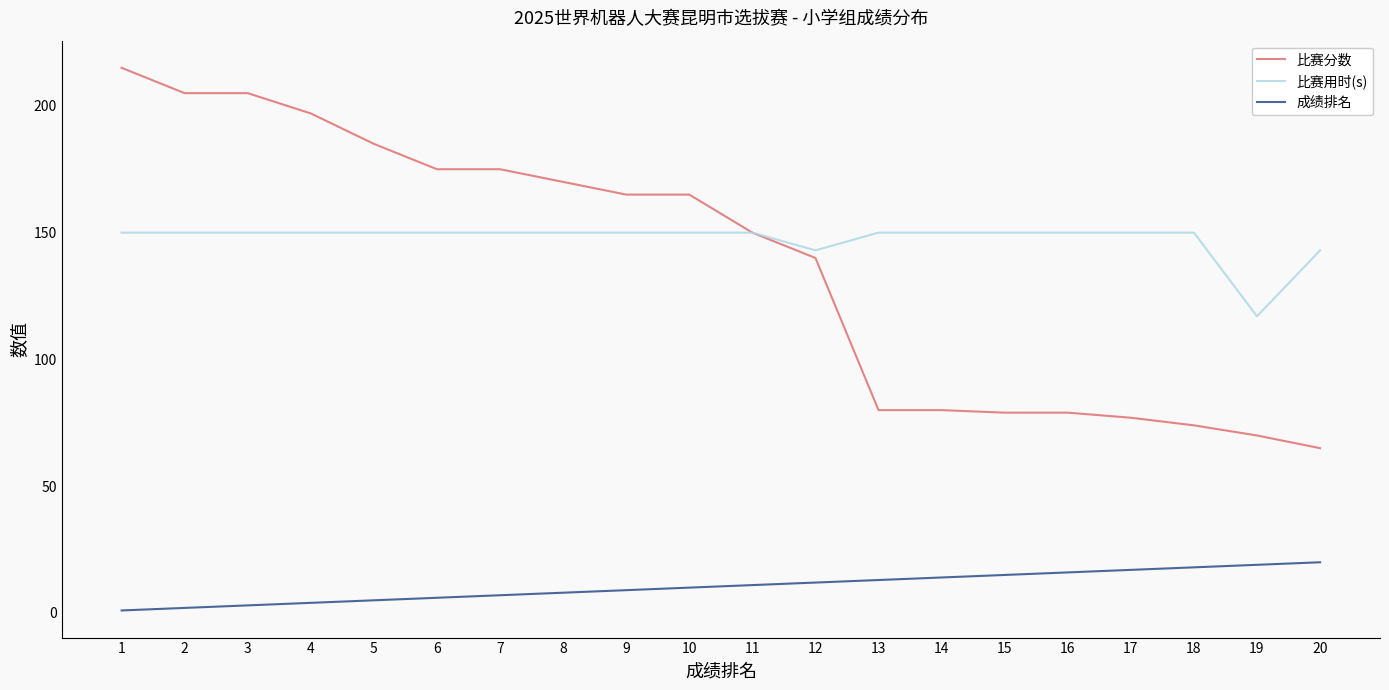

What is the maximum value shown in the chart?

215